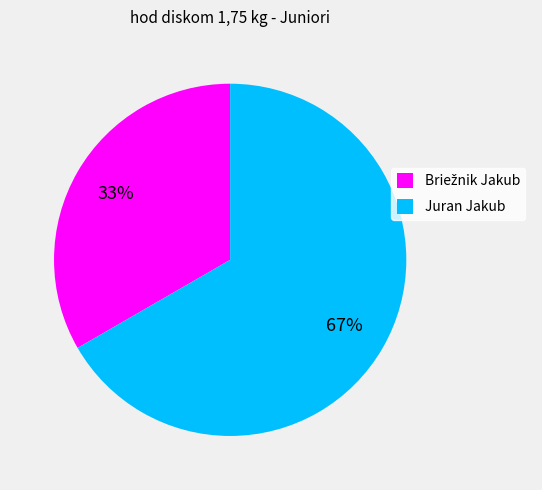

Does Juran Jakub represent more than half of the total?

Yes